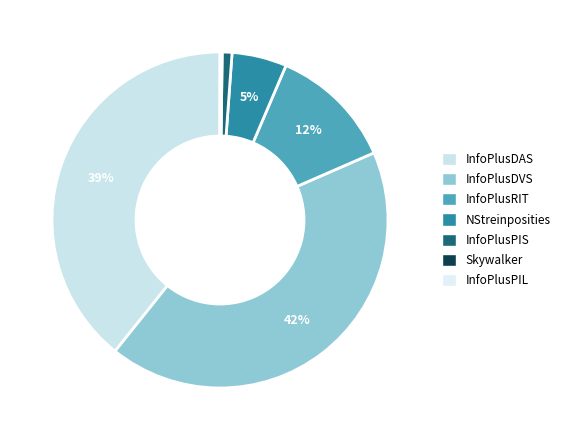

Does InfoPlusRIT account for over 50% of the chart?

No